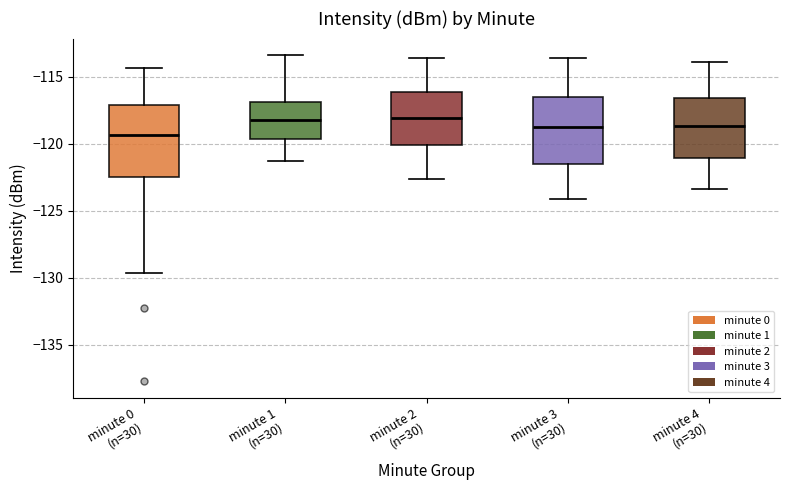

Where is the upper edge of the box for minute 2 (n=30) on the y-axis? The values are not printed on the chart, so give them approximately, as read against the axis.

-116.0